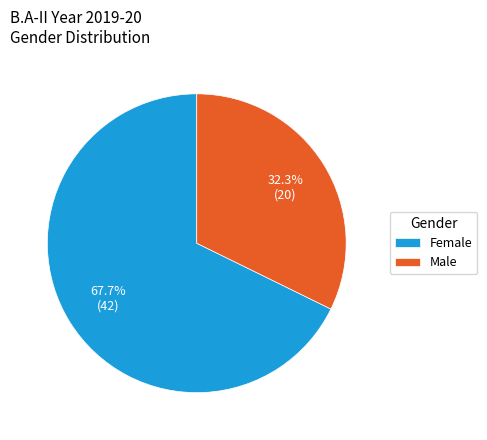

Combined, what portion of the pie is Male and Female?

100.0%